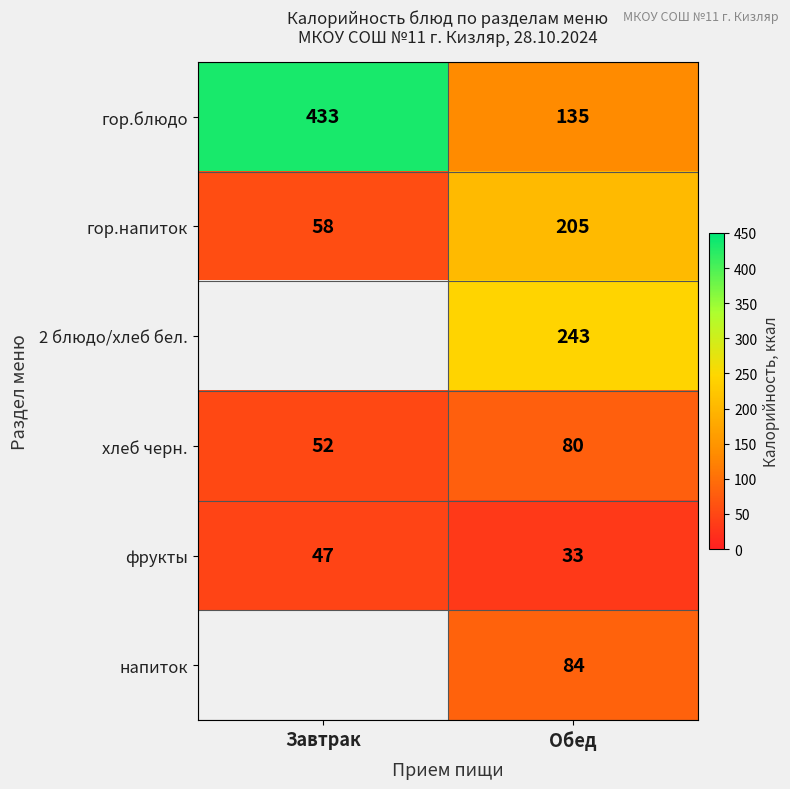

What is the smallest value displayed?

33.0